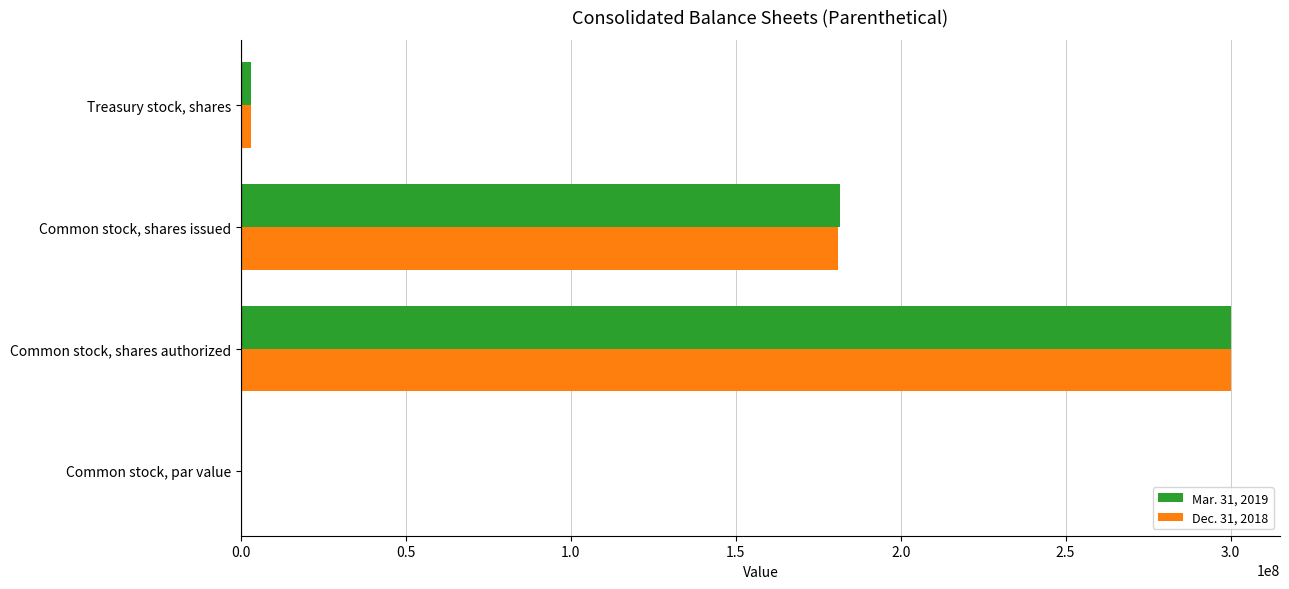

What is the total value across all series at Common stock, shares issued?

362633235.0